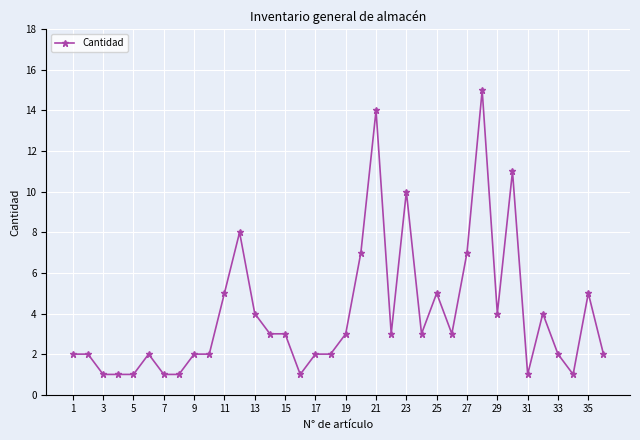

What is the value of the 30th point from the left?

11